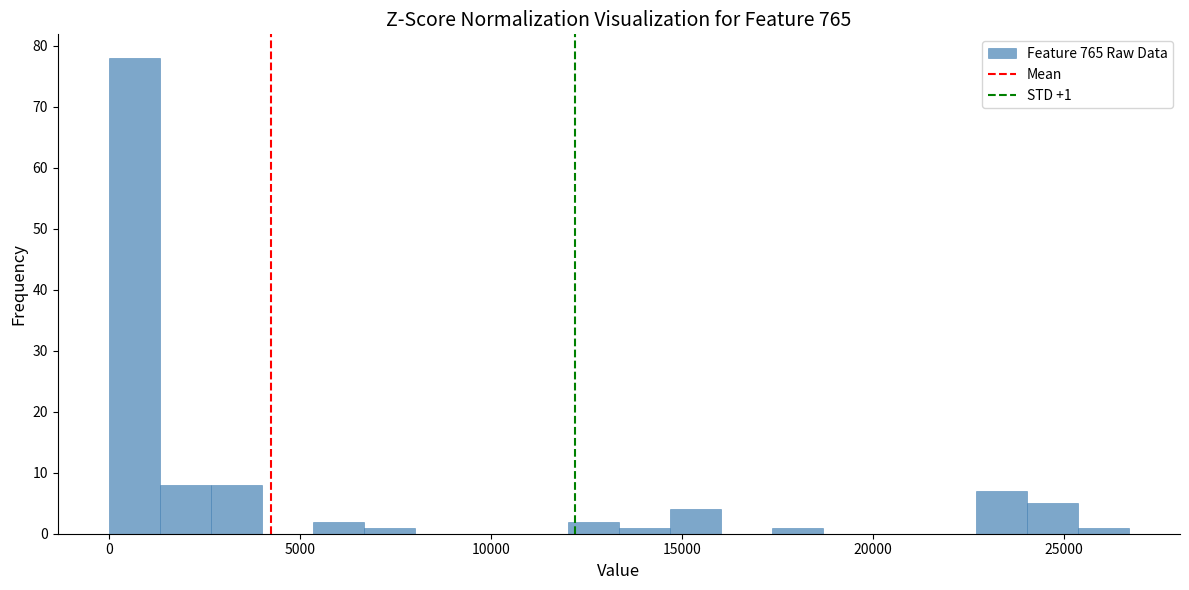

Read against the x-axis, roughly where is the centre of the tallest bar?

500